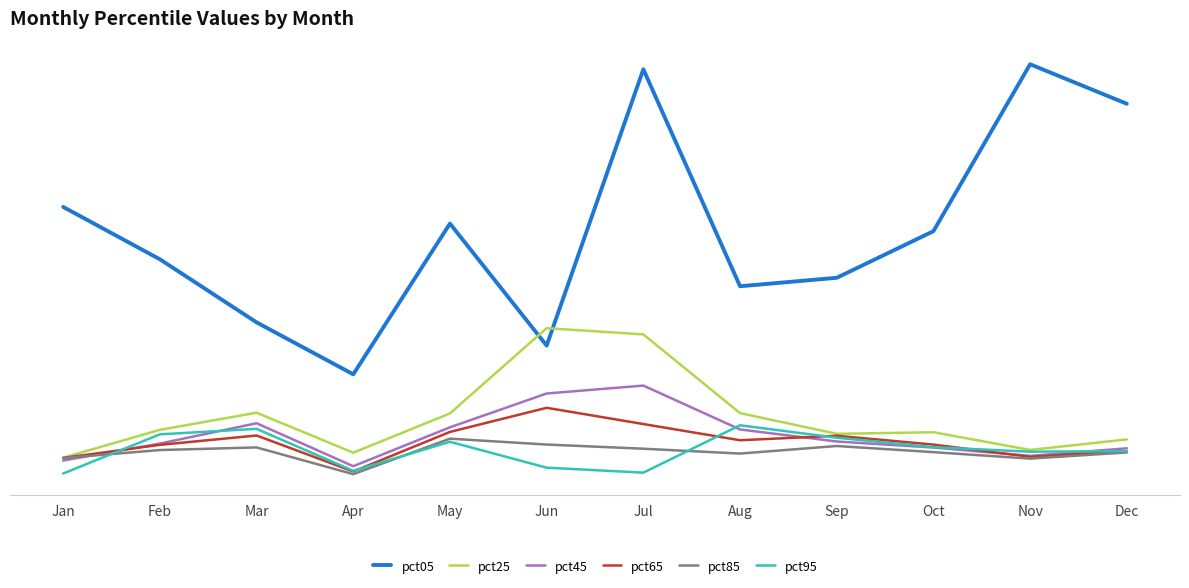

What is the difference between the pct05 values at Mar and Apr?

0.6